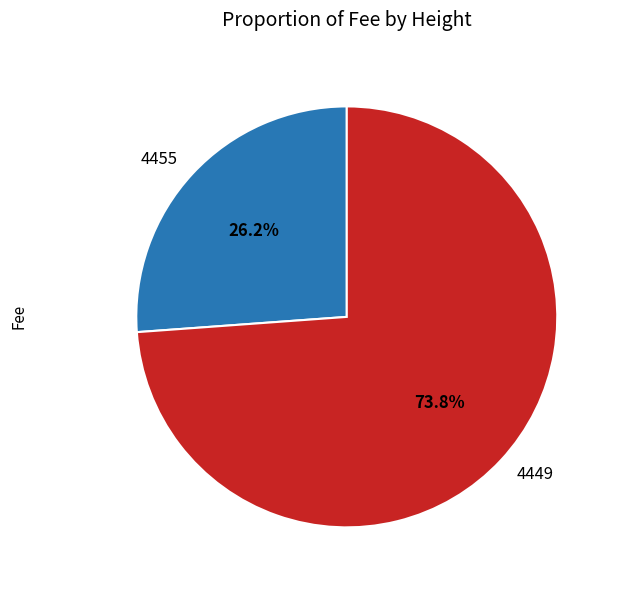

Which slice is the smallest?

4455